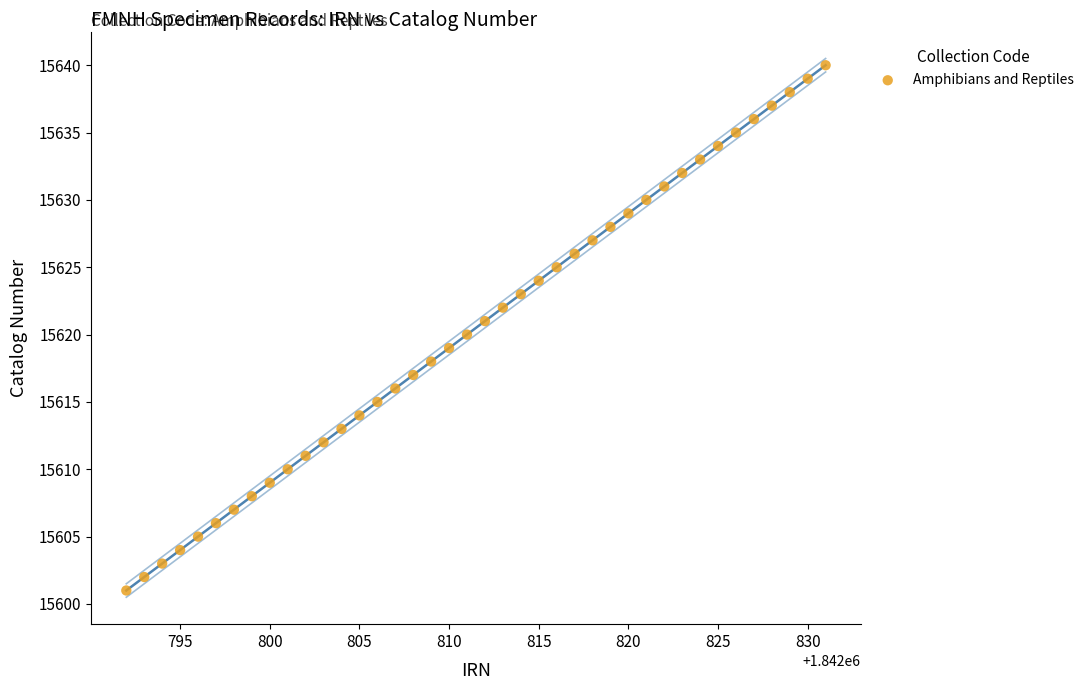

What is the range of Y values (max minus min)?

39